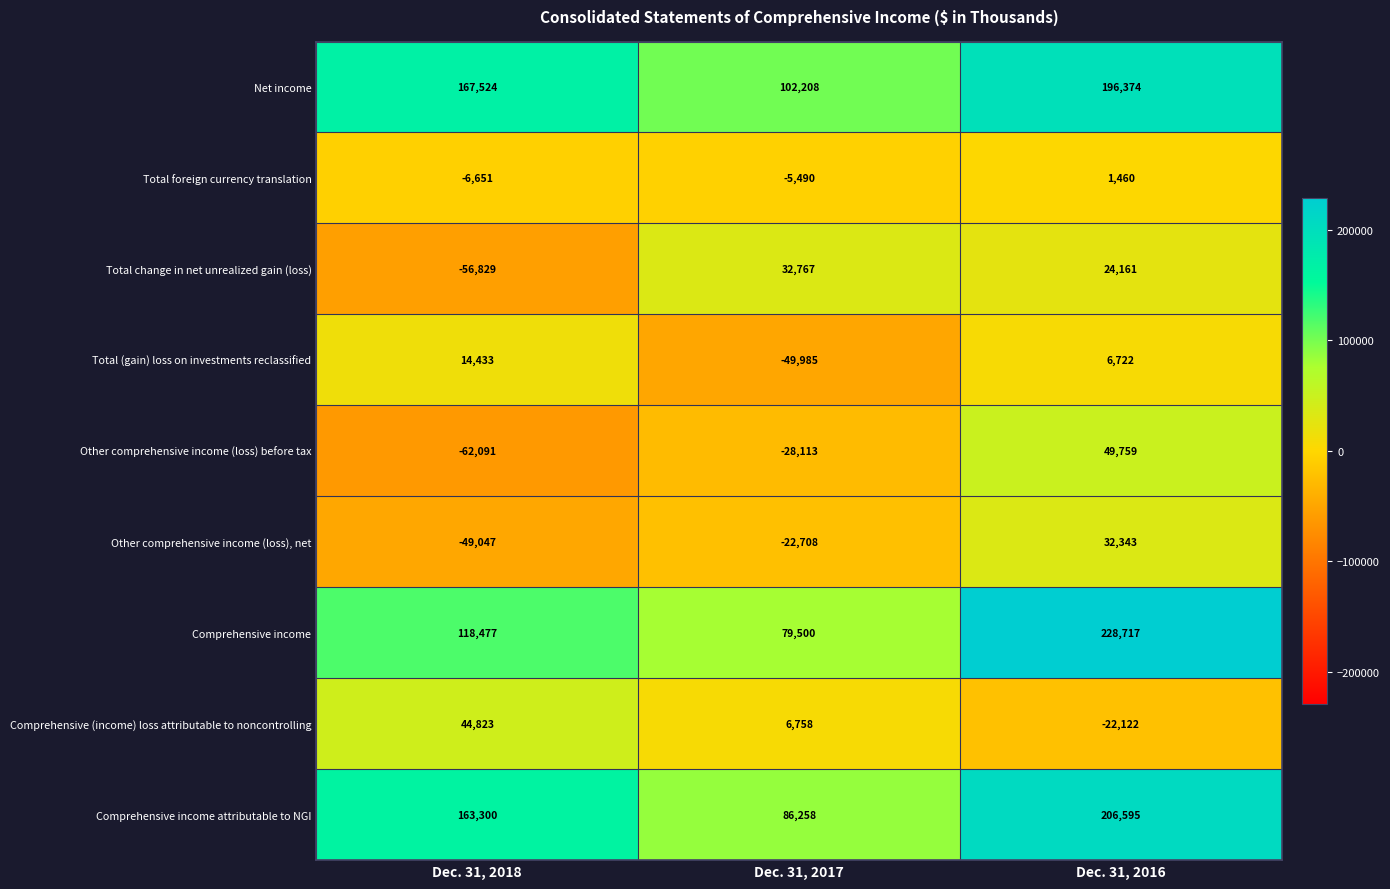

Is the value of Comprehensive income attributable to NGI at Dec. 31, 2017 greater than the value of Net income at Dec. 31, 2018?

No